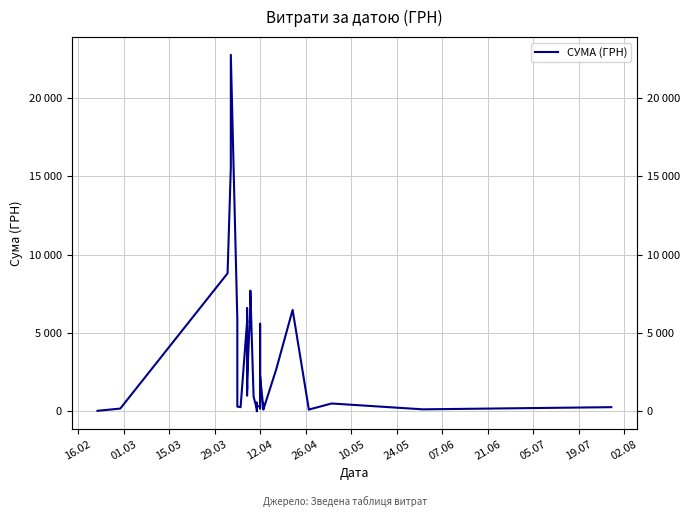

How many distinct data groups are displayed?

1